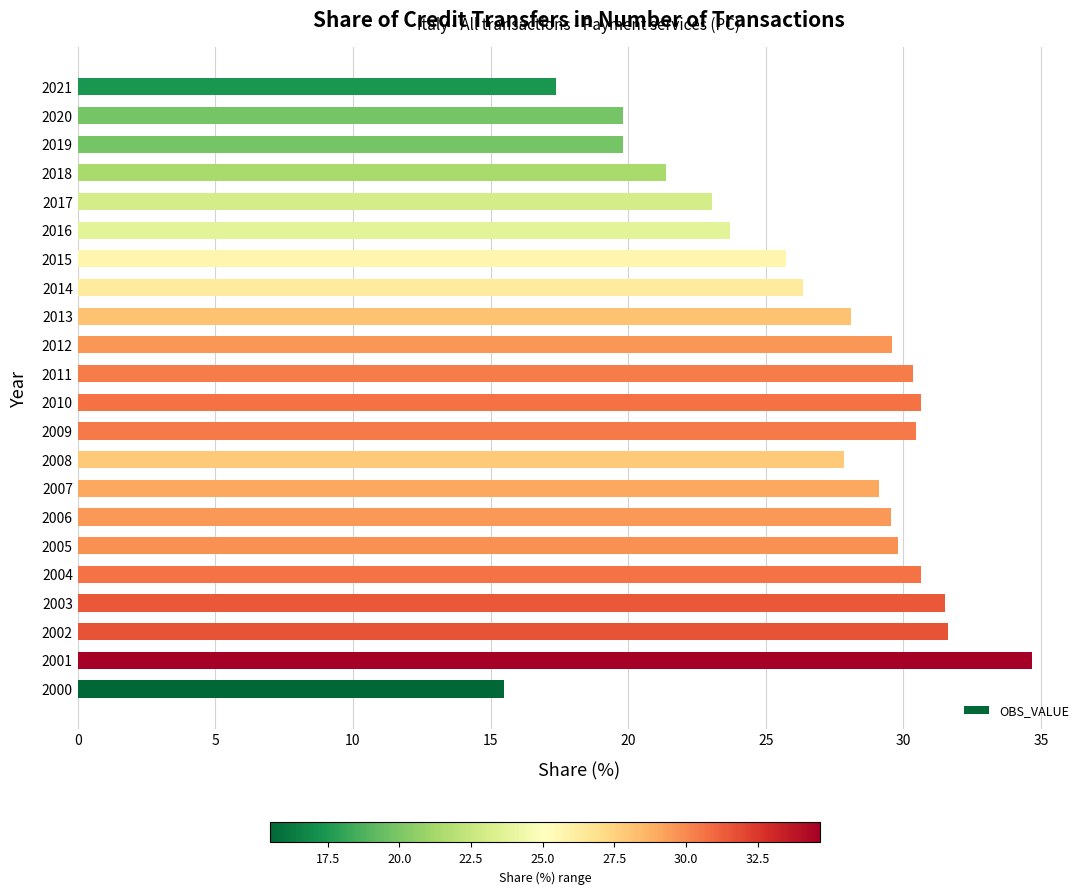

What is the difference between the second highest and minimum values?

16.1